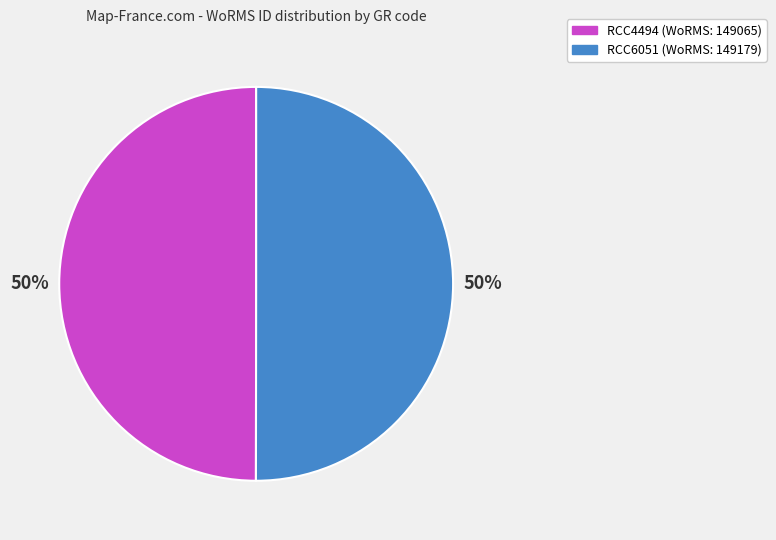

Do RCC6051 and RCC4494 together represent more than half of the pie?

Yes